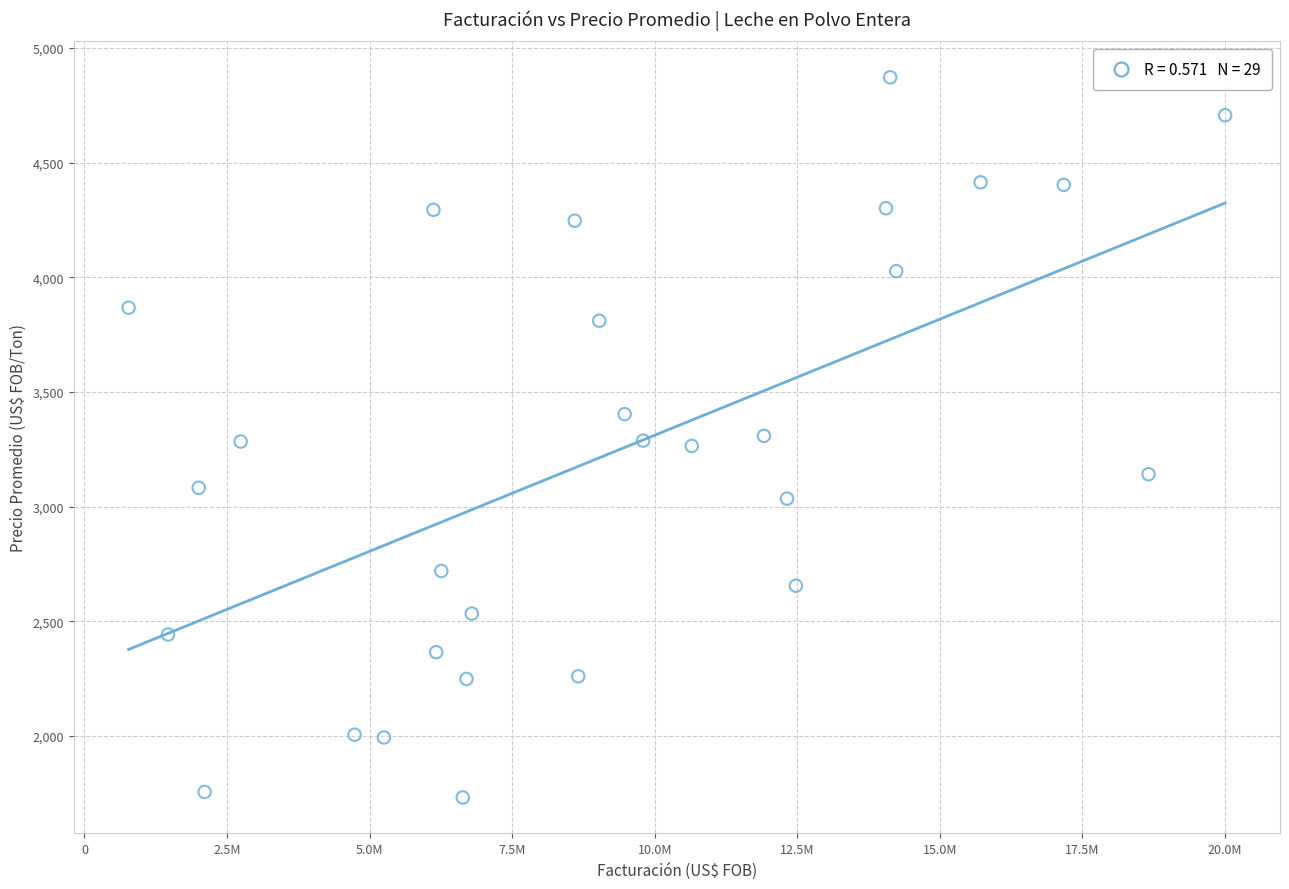

What is the range of X values (max minus min)?

19230368.5